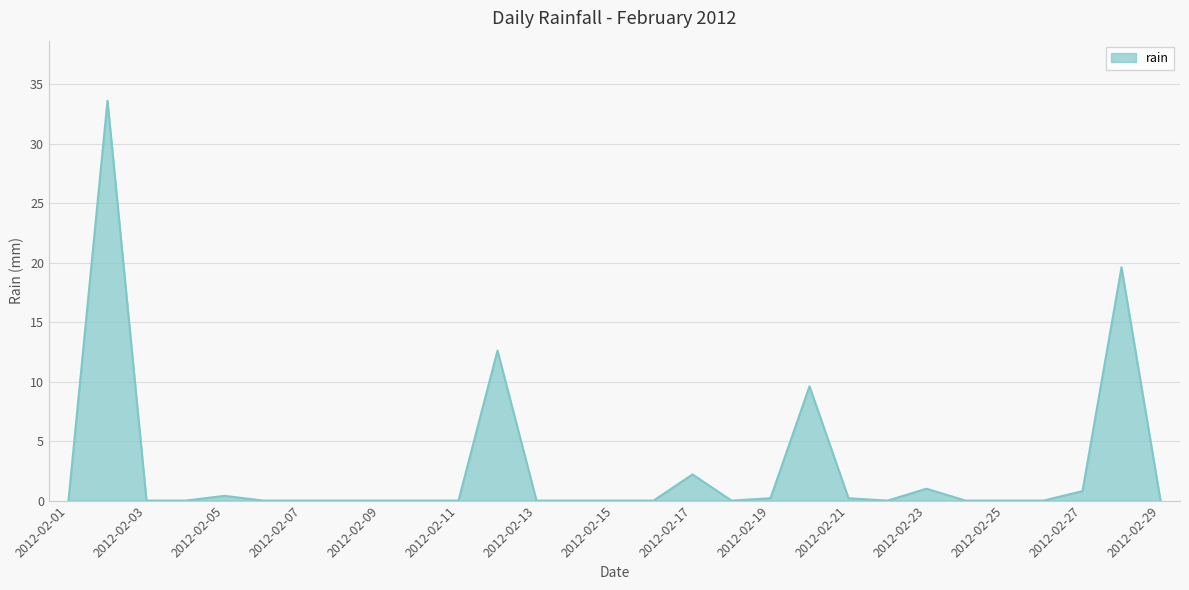

True or false: there are more than 1 points higher than both neighbors.

True